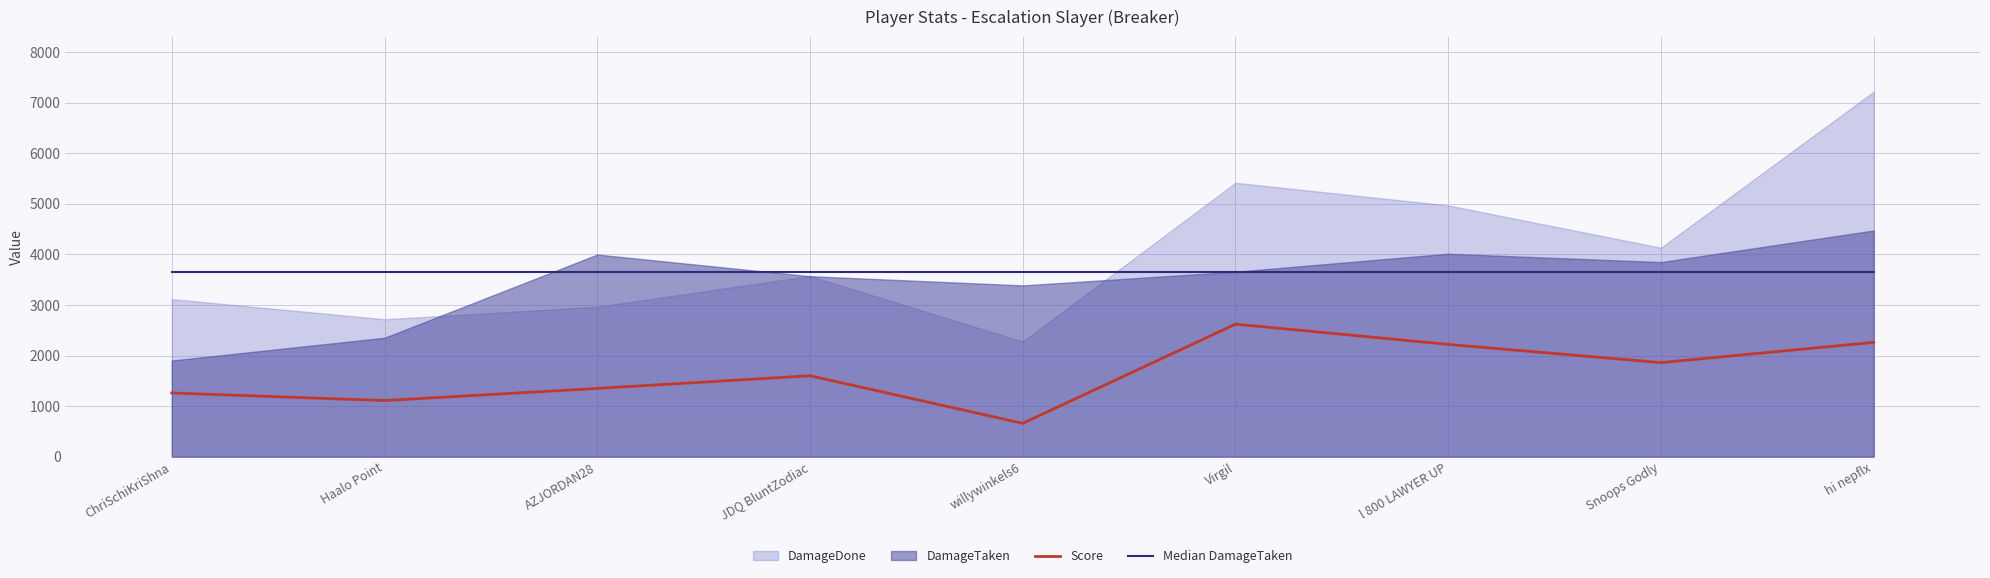

Which category has the highest value in the Median DamageTaken series?

ChriSchiKriShna